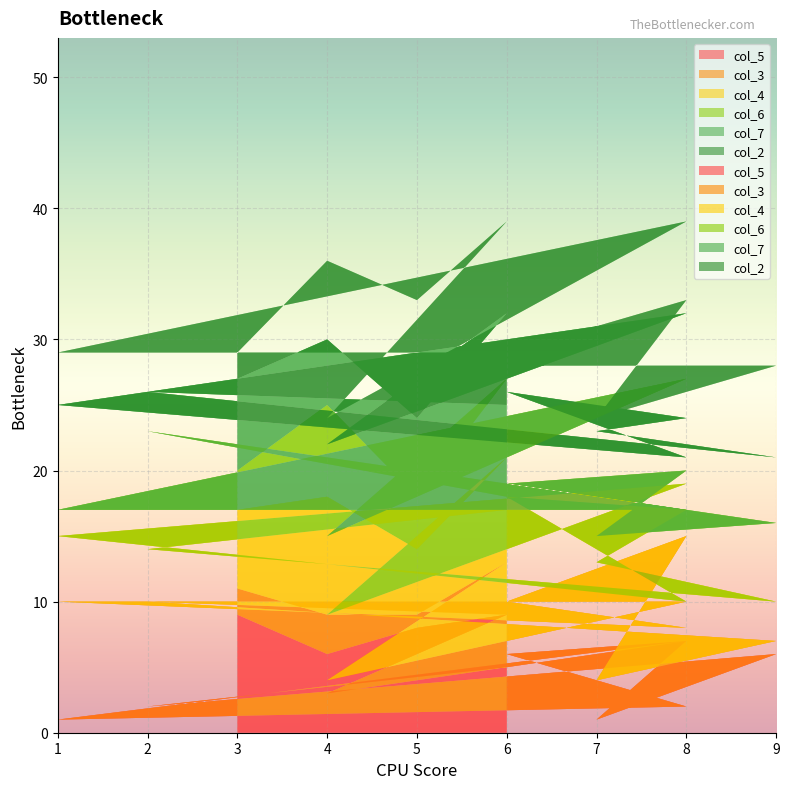

Reading right to left, transcribe all the data shown in this chart.

col_5: 3=9	4=6	5=8	6=9	4=3	8=7	1=1	8=2	6=6	8=7	7=1	9=6	2=2	6=5
col_3: 3=2	4=3	5=1	6=4	4=1	8=3	1=9	8=6	6=4	8=8	7=3	9=1	2=8	6=4
col_4: 3=6	4=9	5=5	6=8	4=5	8=9	1=5	8=2	6=8	8=2	7=9	9=3	2=4	6=8
col_6: 3=3	4=7	5=4	6=6	4=6	8=8	1=2	8=7	6=1	8=3	7=2	9=6	2=9	6=1
col_7: 3=7	4=5	5=6	6=5	4=7	8=5	1=8	8=4	6=7	8=4	7=8	9=5	2=3	6=7
col_2: 3=2	4=6	5=9	6=7	4=2	8=7	1=4	8=8	6=3	8=9	7=1	9=7	2=2	6=3